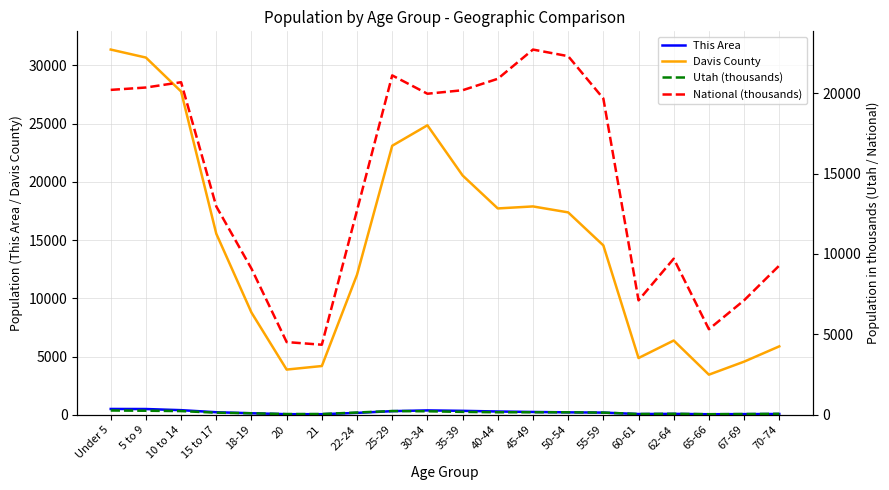

True or false: Davis County and National (thousands) cross at least once.

True